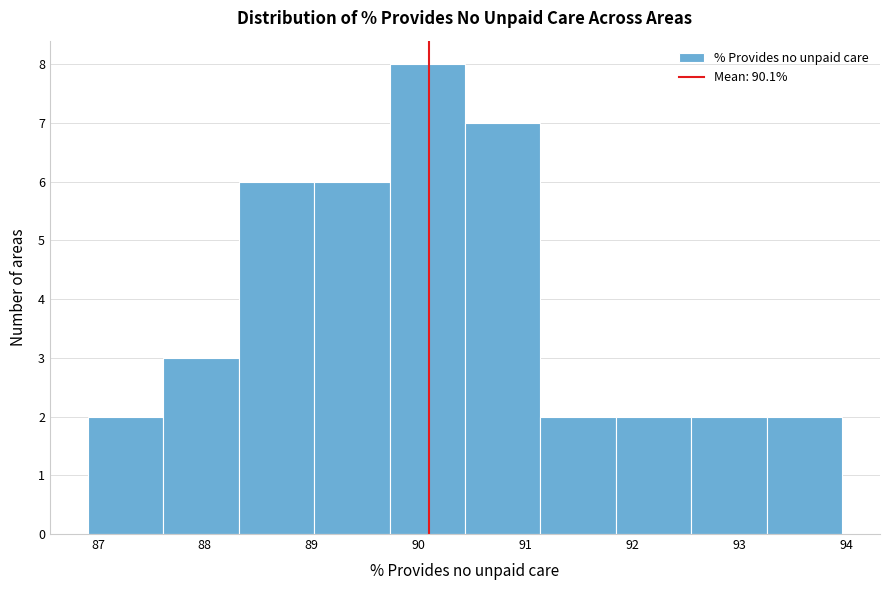

Reading left to right, list every bar in this chart as the range it spans on the x-axis followed by its height. Neither the bar edges nor the heights are printed on the chart, so give them approximately, as read against the axes.

86.9 to 87.6: 2
87.6 to 88.3: 3
88.3 to 89.0: 6
89.0 to 89.7: 6
89.7 to 90.4: 8
90.4 to 91.1: 7
91.1 to 91.8: 2
91.8 to 92.5: 2
92.5 to 93.3: 2
93.3 to 94.0: 2